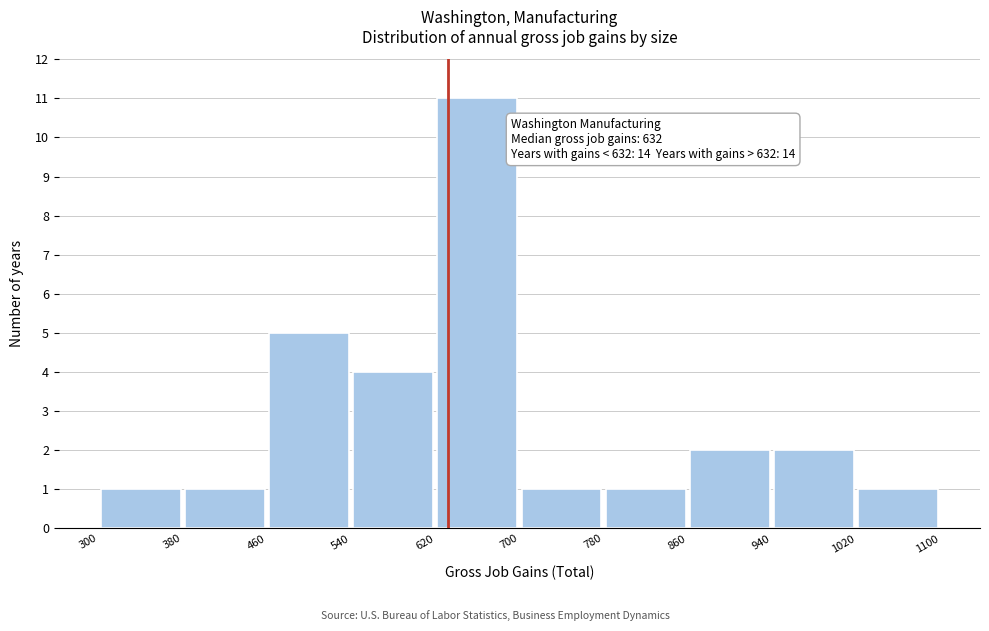

Over which range of the x-axis is the bar tallest?

620 to 700